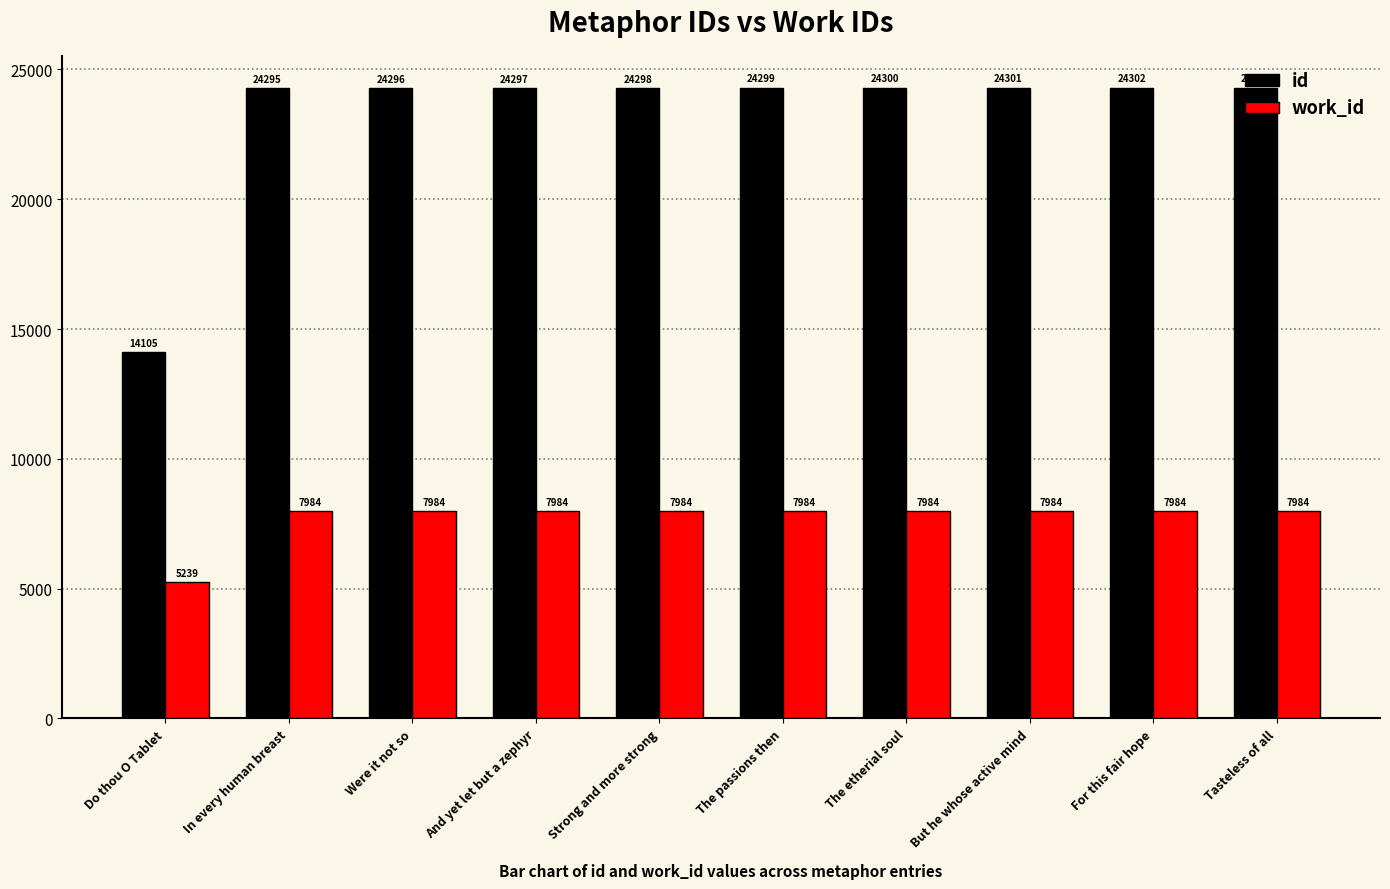

How many data points in id are less than 24299?

5